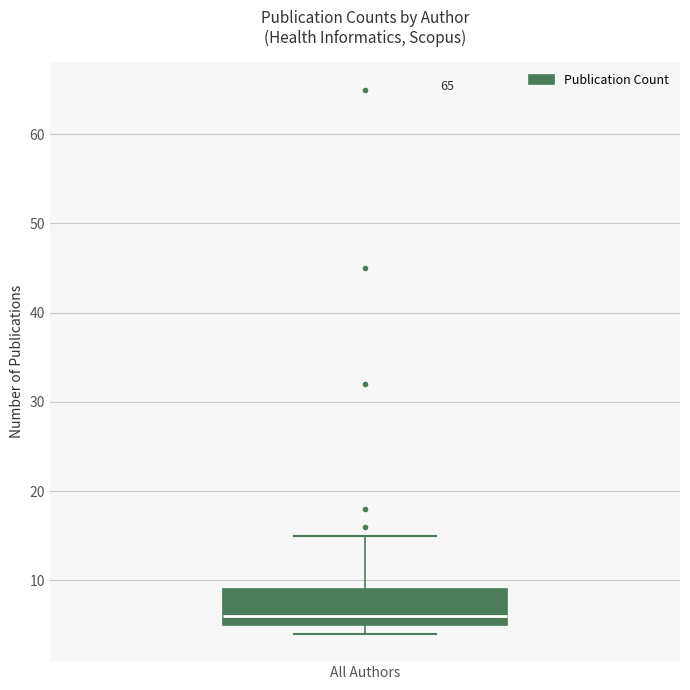

Transcribe this box plot: give where the median line is, the range the box spans, and where the two whiskers end, as read against the y-axis. The values are not printed on the chart, so give them approximately, as read against the axis.

median 6, box 5 to 9, whiskers 4 to 15